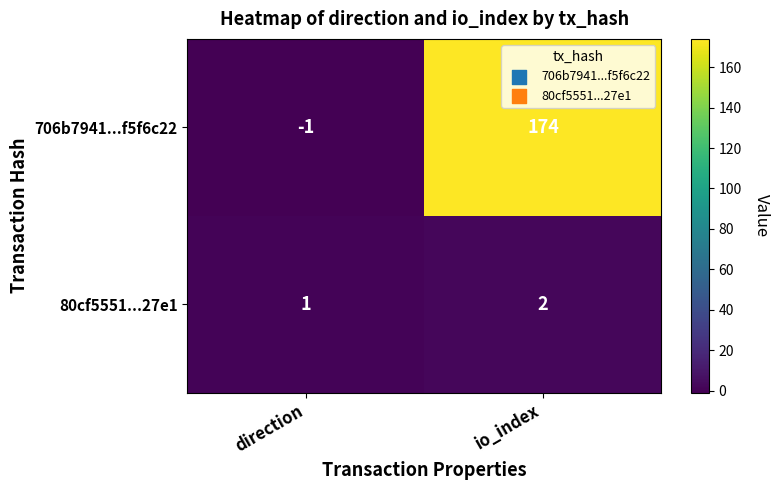

At which label is 706b7941...f5f6c22 closest to 86?

direction